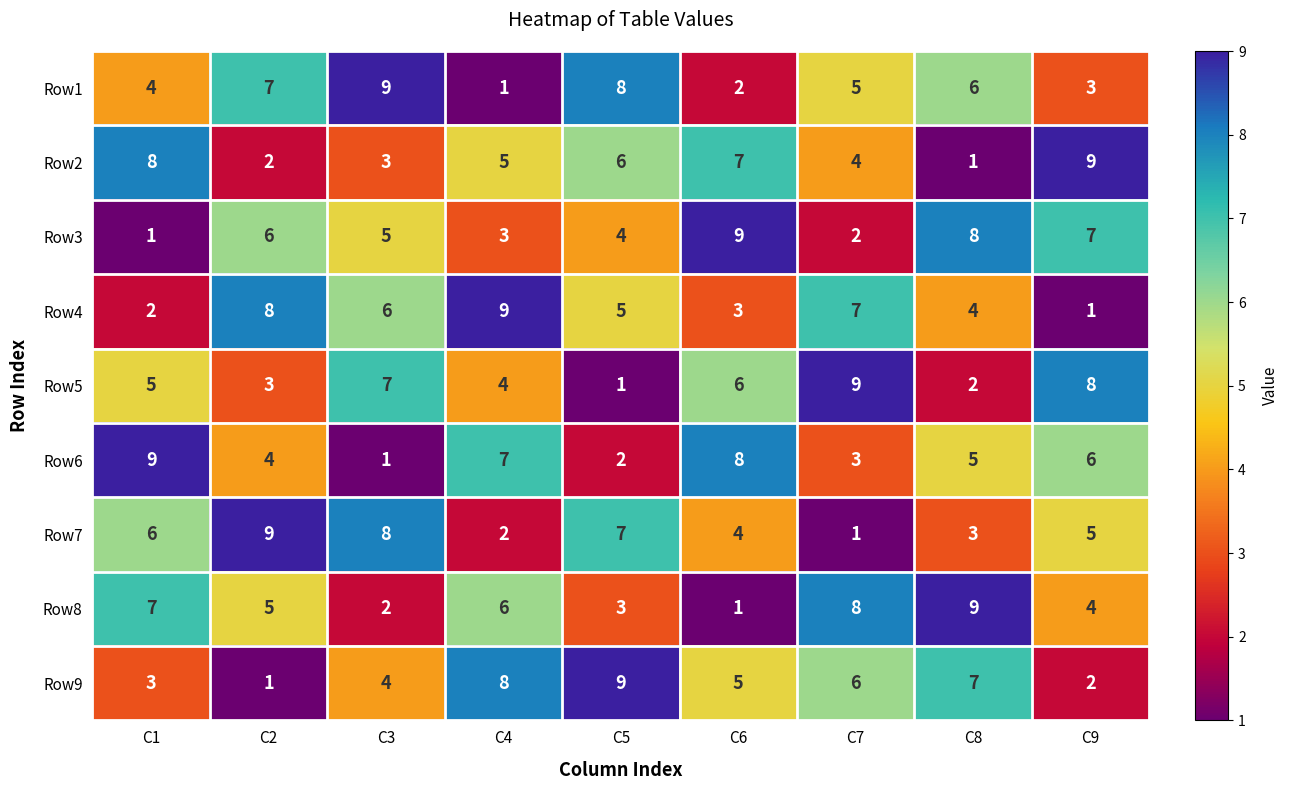

Rank the series at C2 from highest to lowest value.

Row7, Row4, Row1, Row3, Row8, Row6, Row5, Row2, Row9